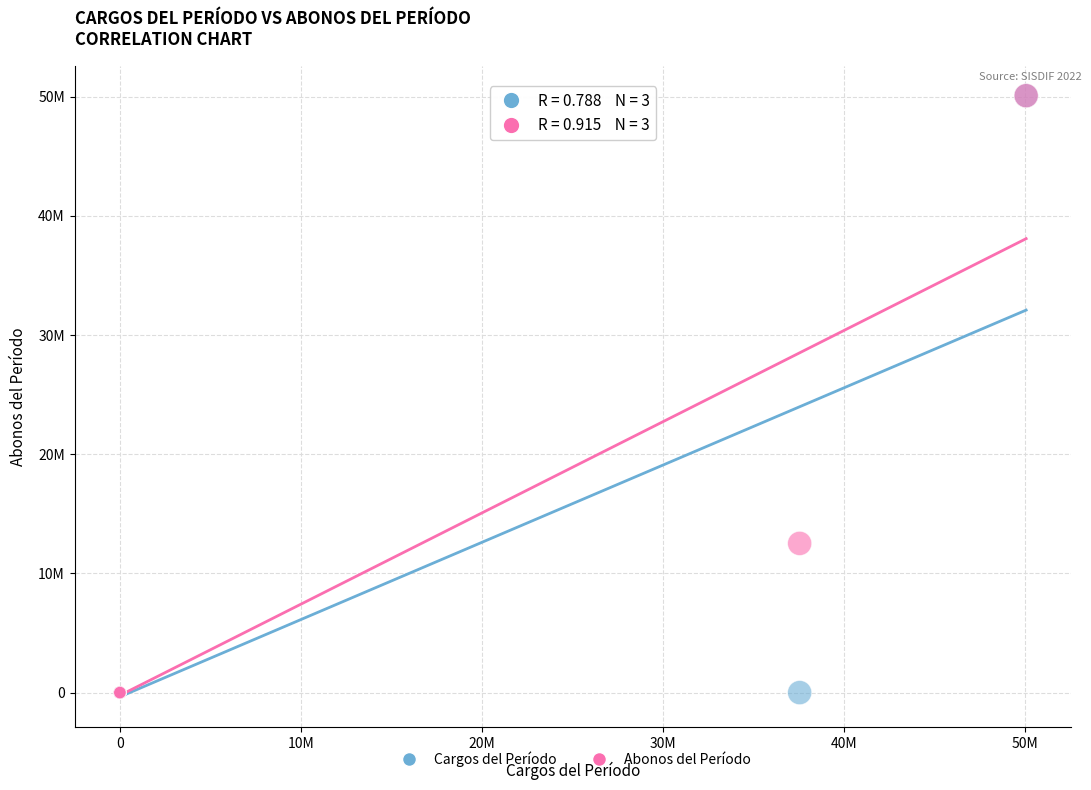

What are all the series names shown in the legend?

Cargos del Período, Abonos del Período